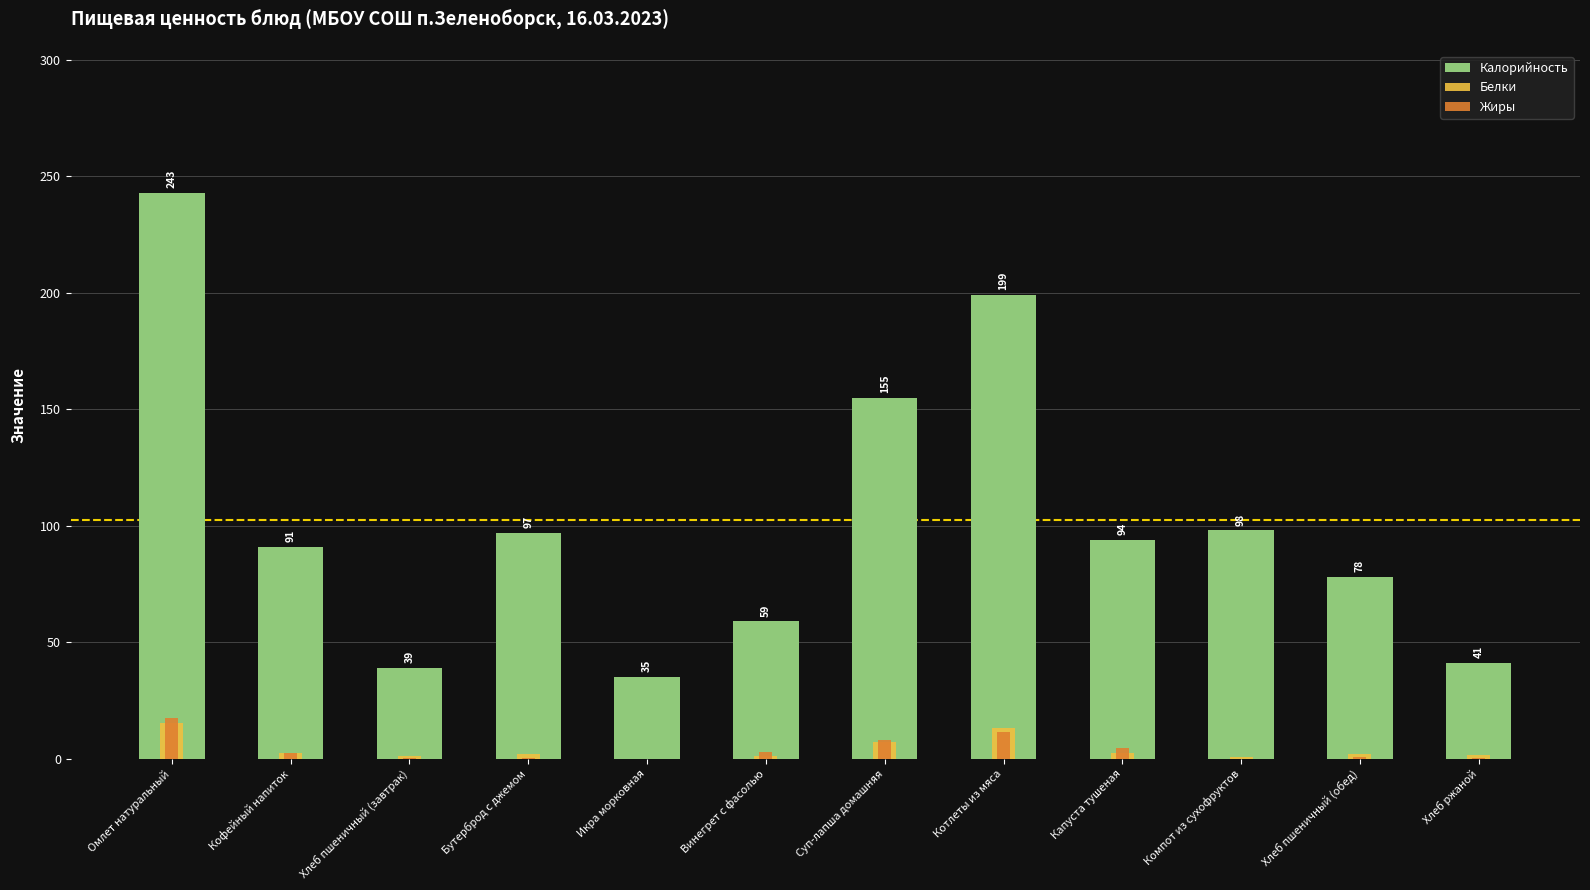

Does the chart contain any negative values?

No